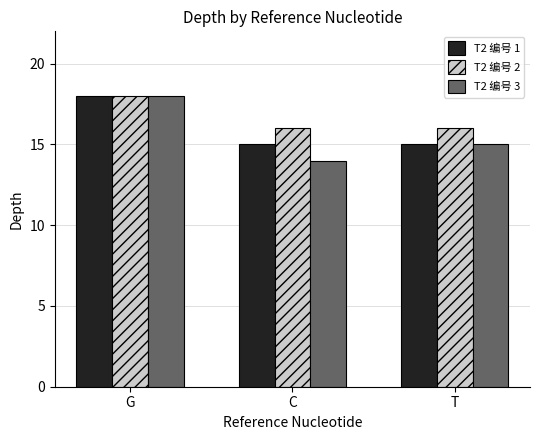

List the series in order of their overall mean, highest first.

T2 编号 2, T2 编号 1, T2 编号 3